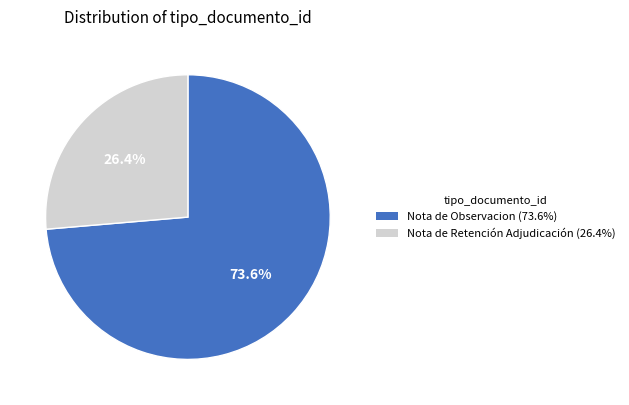

Rank the categories by value from lowest to highest.

Nota de Retención Adjudicación (26.4%), Nota de Observacion (73.6%)